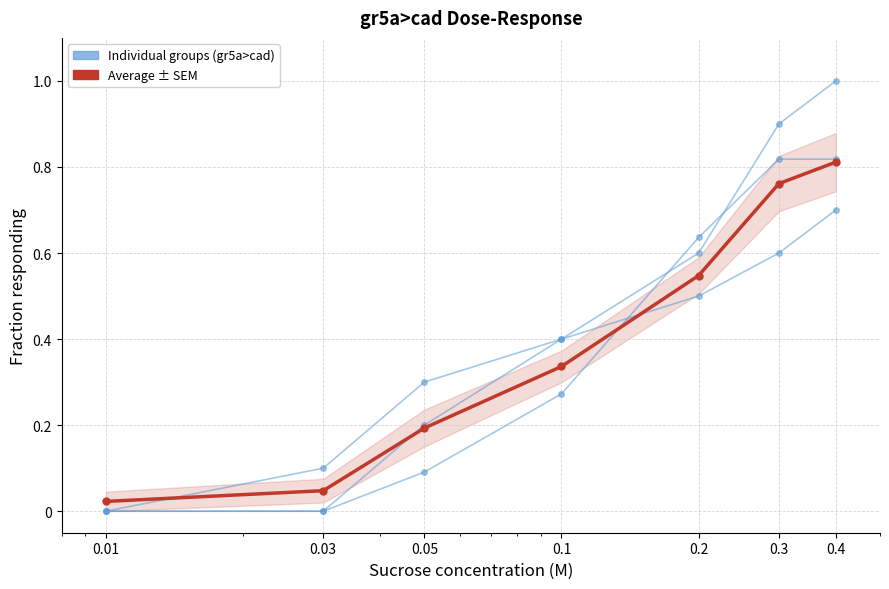

How many data points does each series have?

7